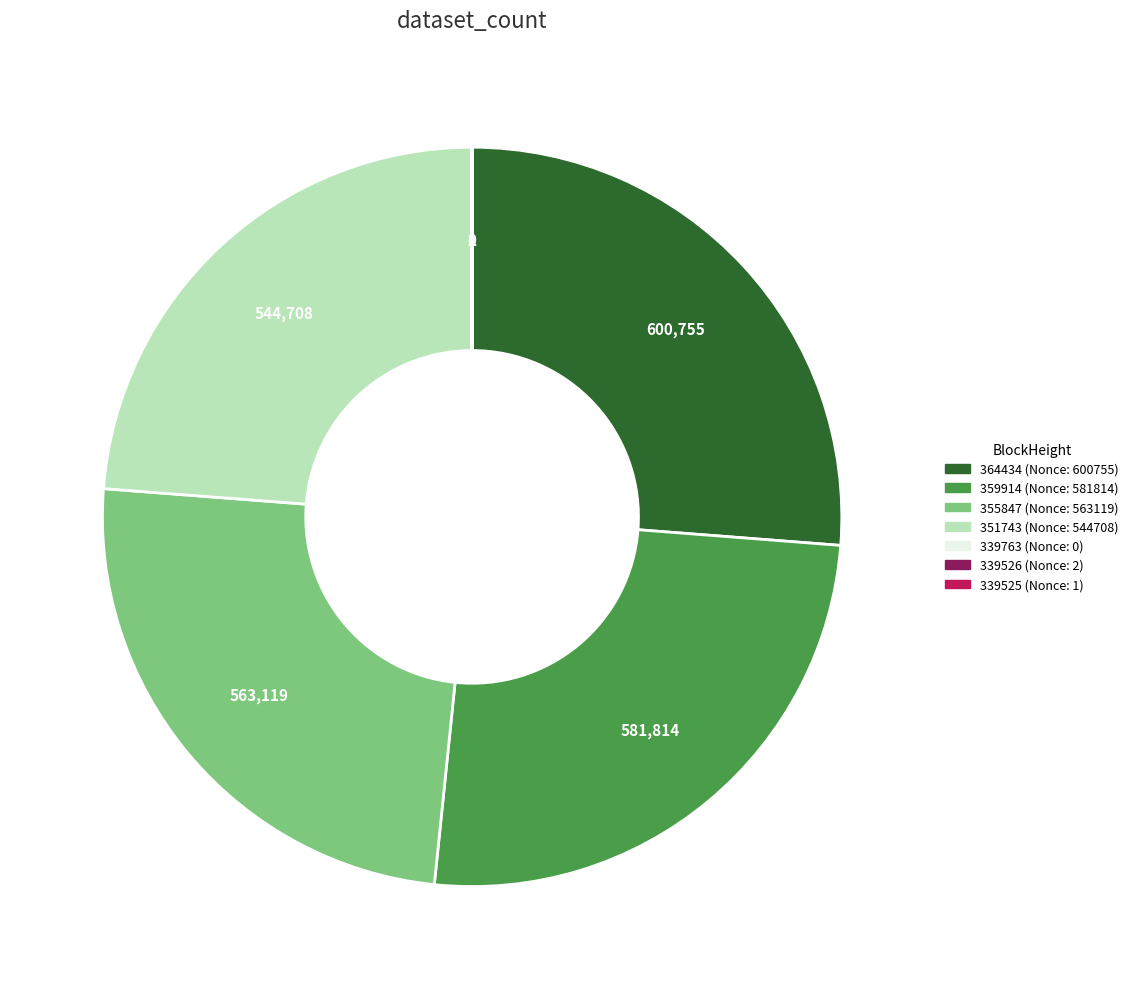

Which slice is the largest?

364434